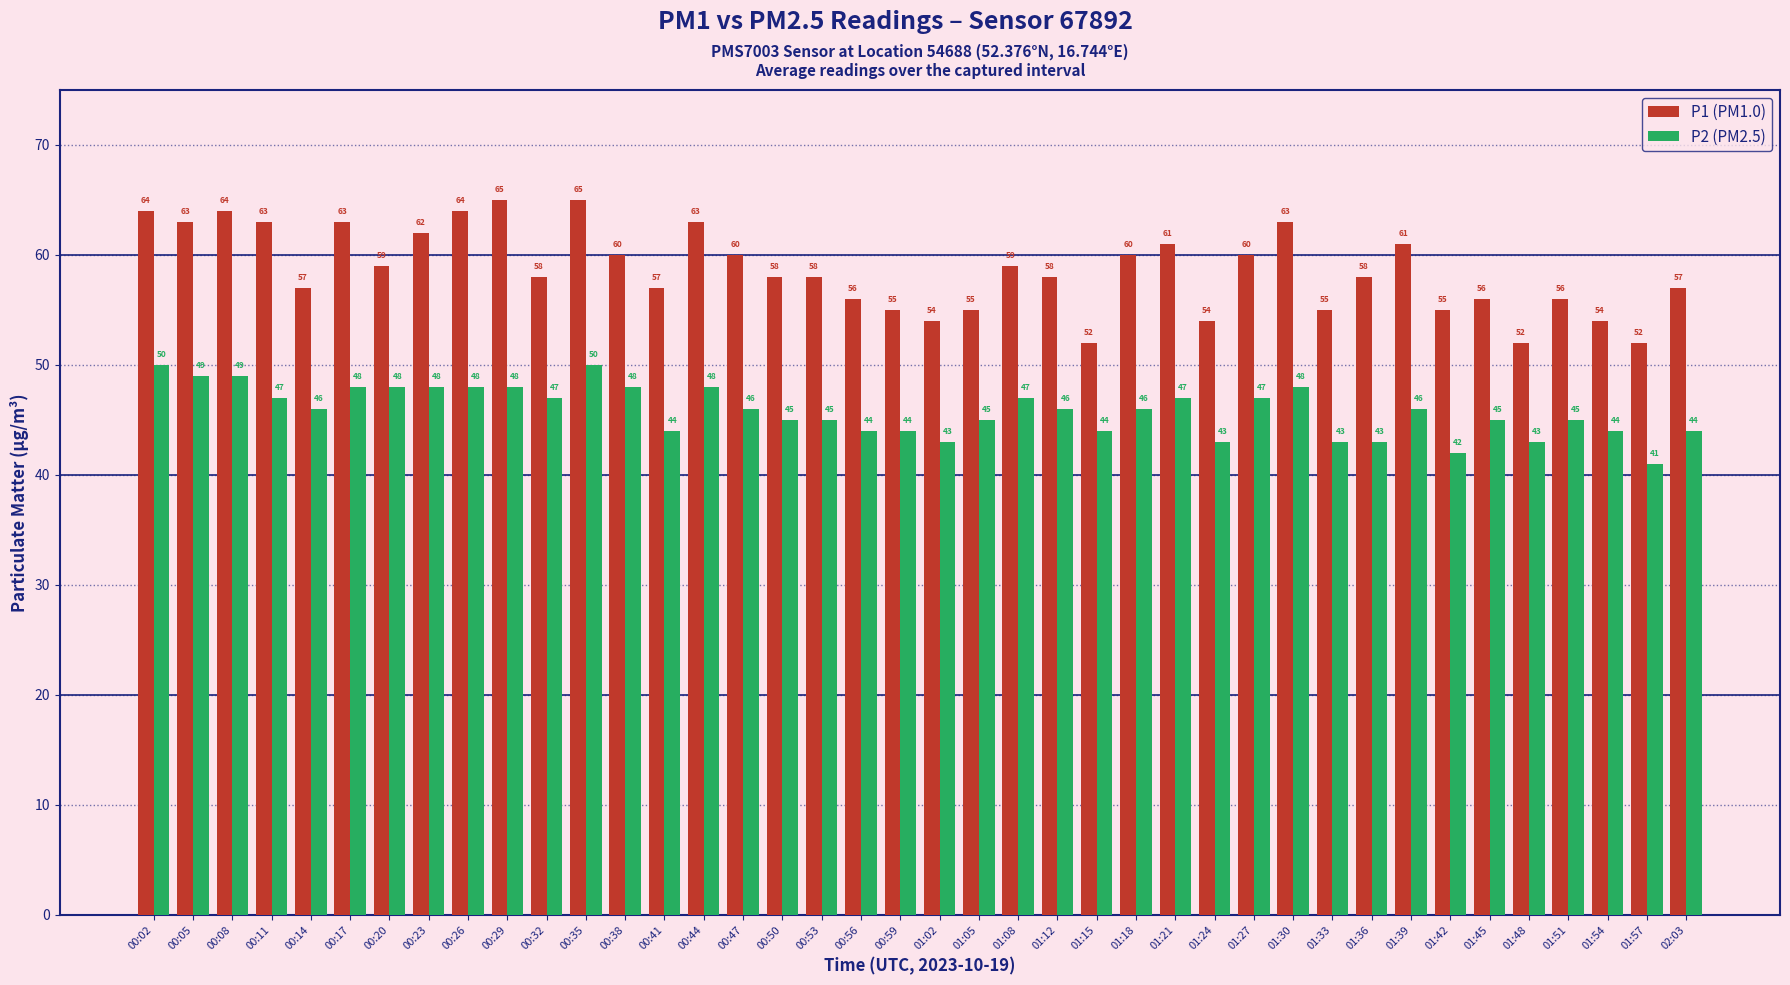

At how many categories does at least one series exceed 41?

40